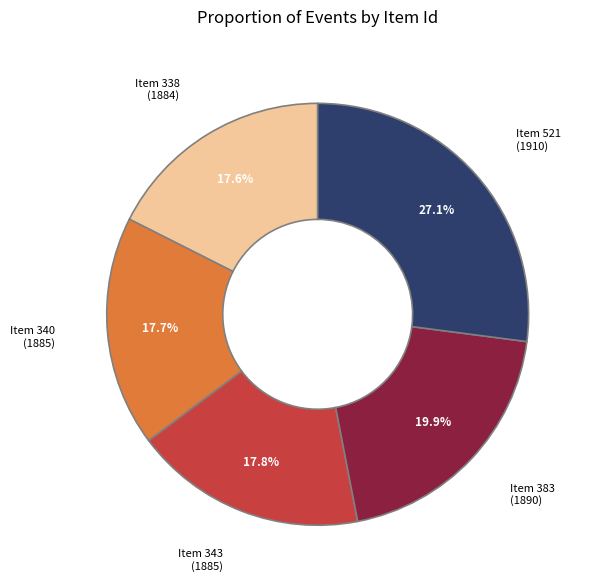

Between Item 383 and Item 343, which is larger?

Item 383